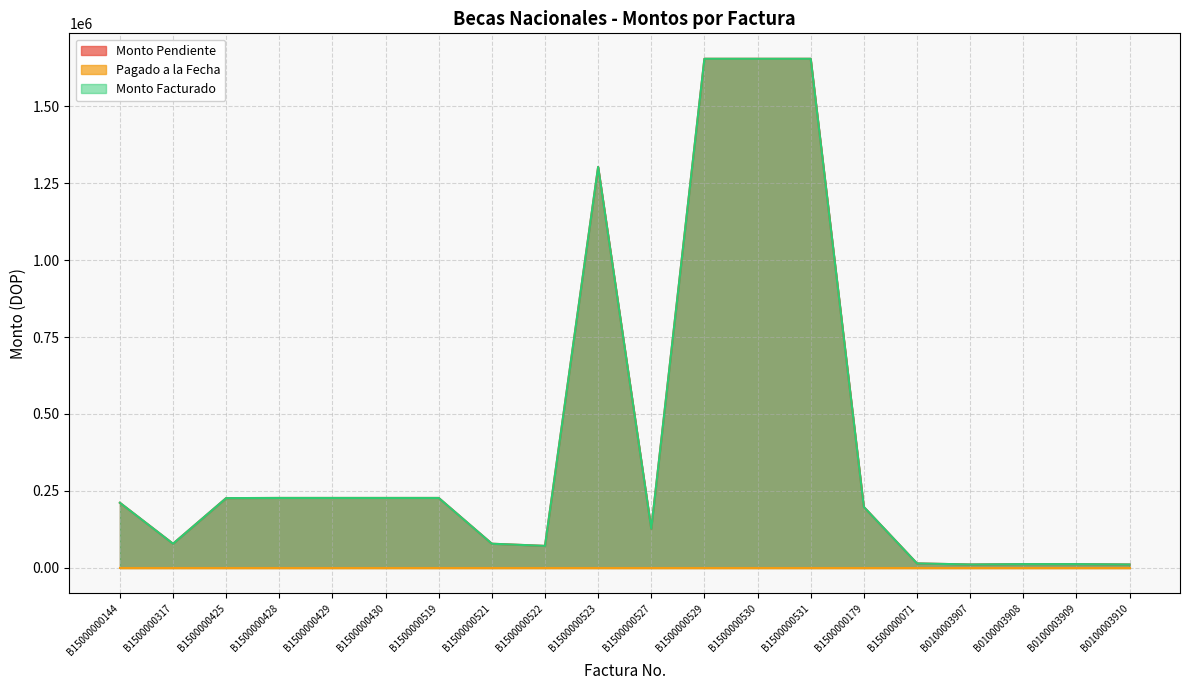

At which category is the sum across all series the highest?

B1500000529